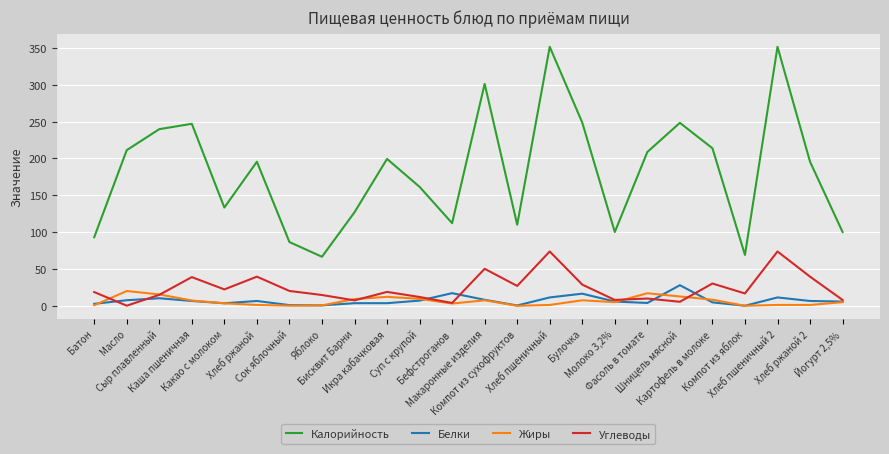

Which series has the largest range (max minus min)?

Калорийность